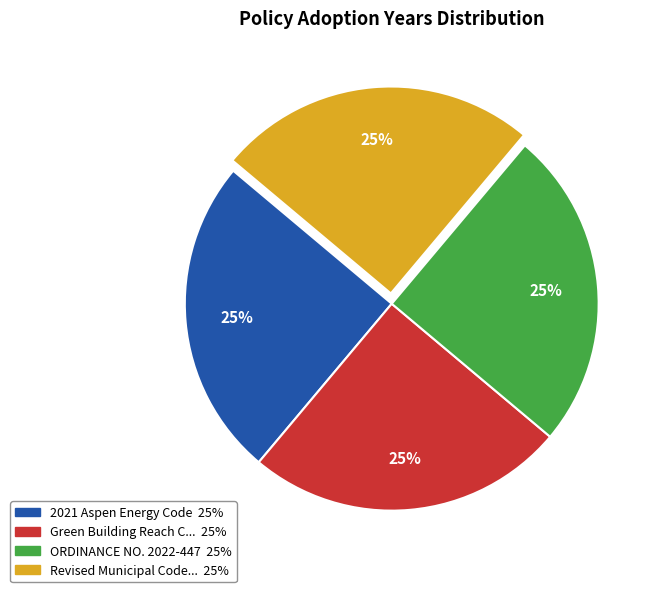

How many segments does this pie chart have?

4